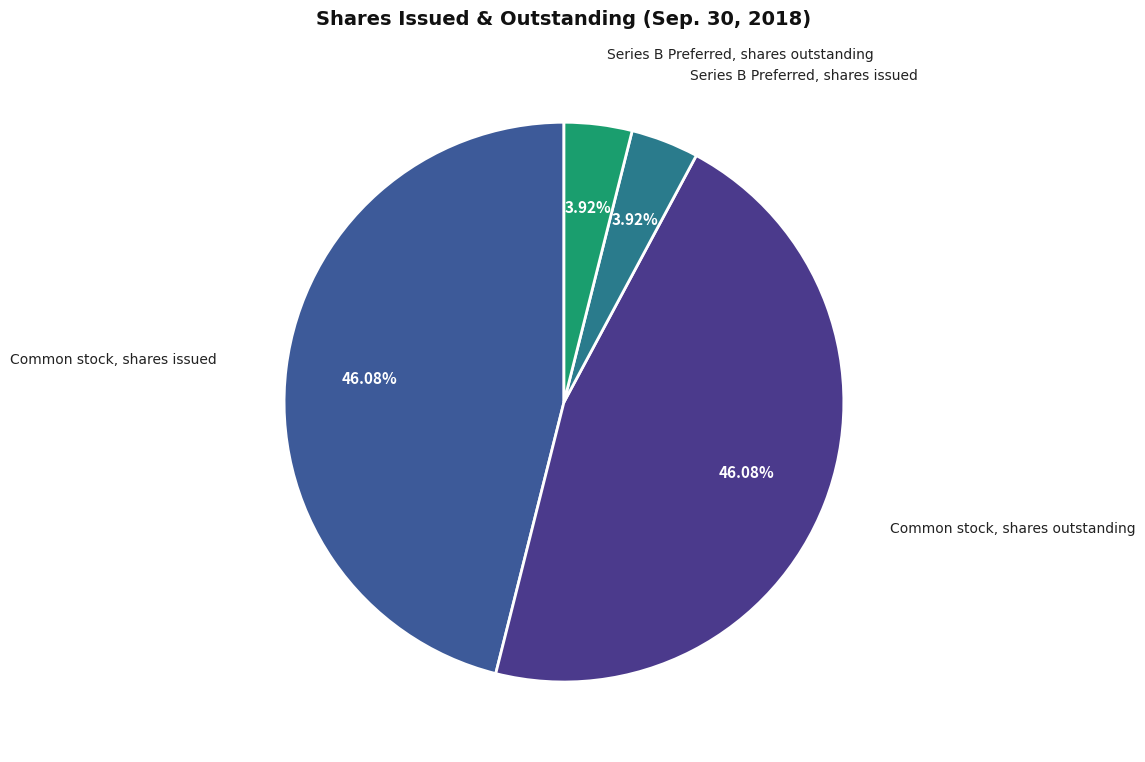

How many segments does this pie chart have?

4